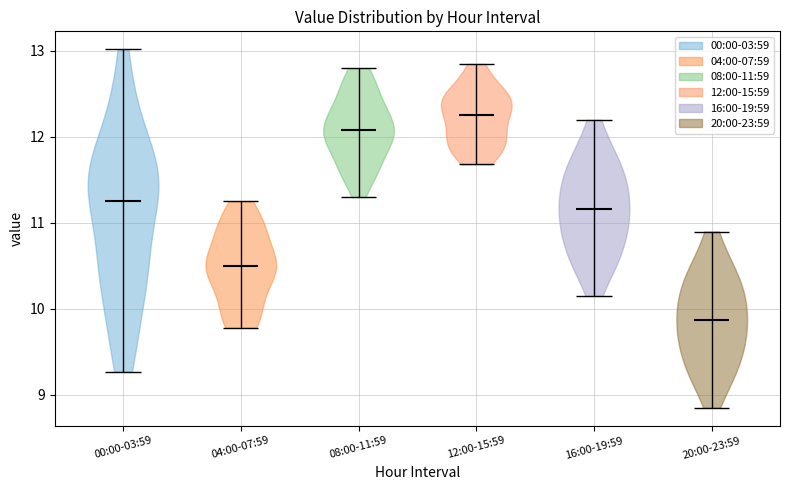

Which violin has the lowest median line?

20:00-23:59